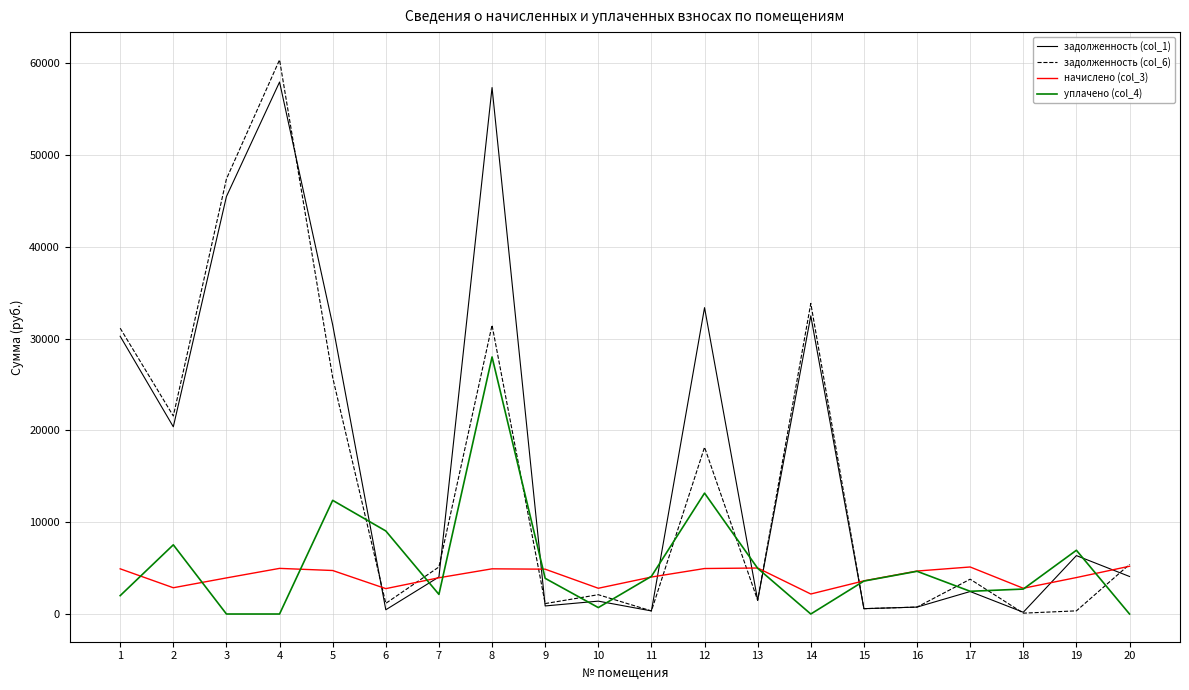

Which series has the widest spread of values?

задолженность (col_6)